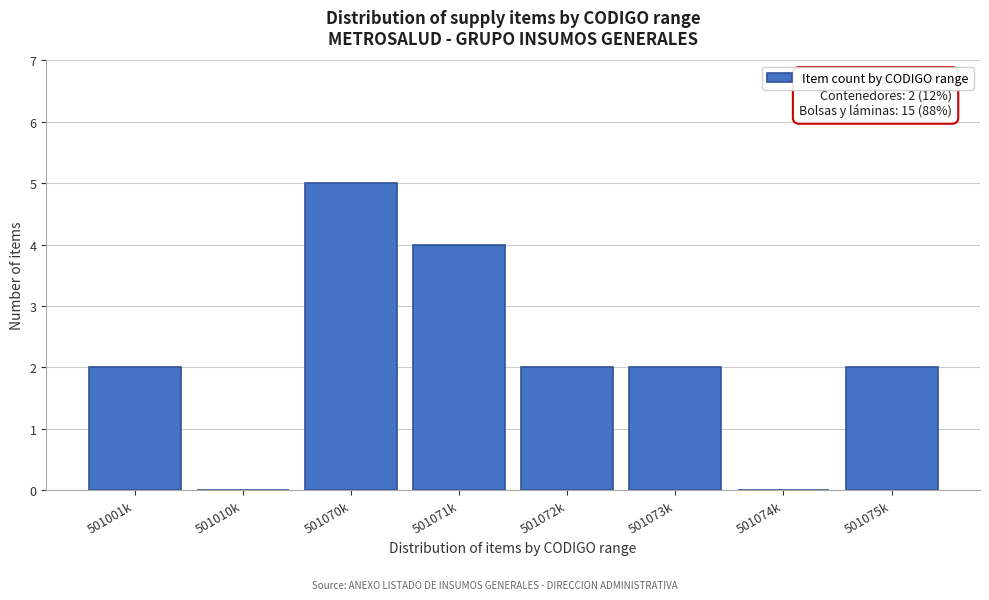

Reading right to left, what are all the values shown in this chart?

501075k=2	501074k=0	501073k=2	501072k=2	501071k=4	501070k=5	501010k=0	501001k=2